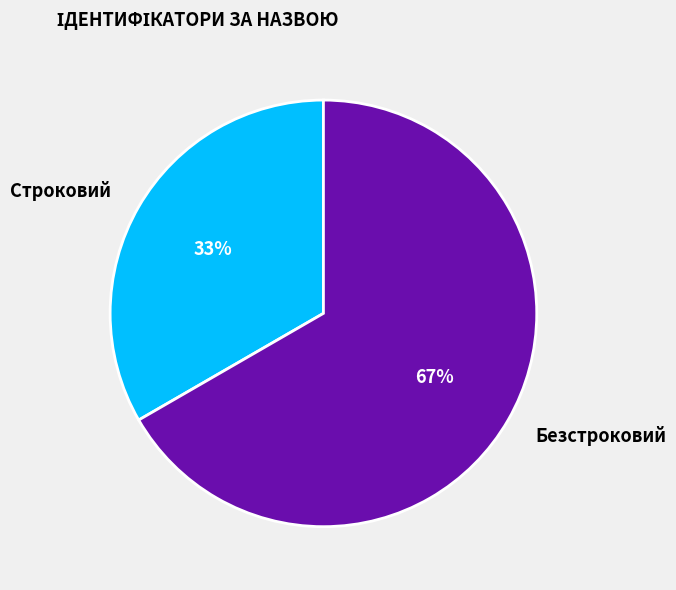

The Строковий slice represents 33% of the pie. True or false?

True